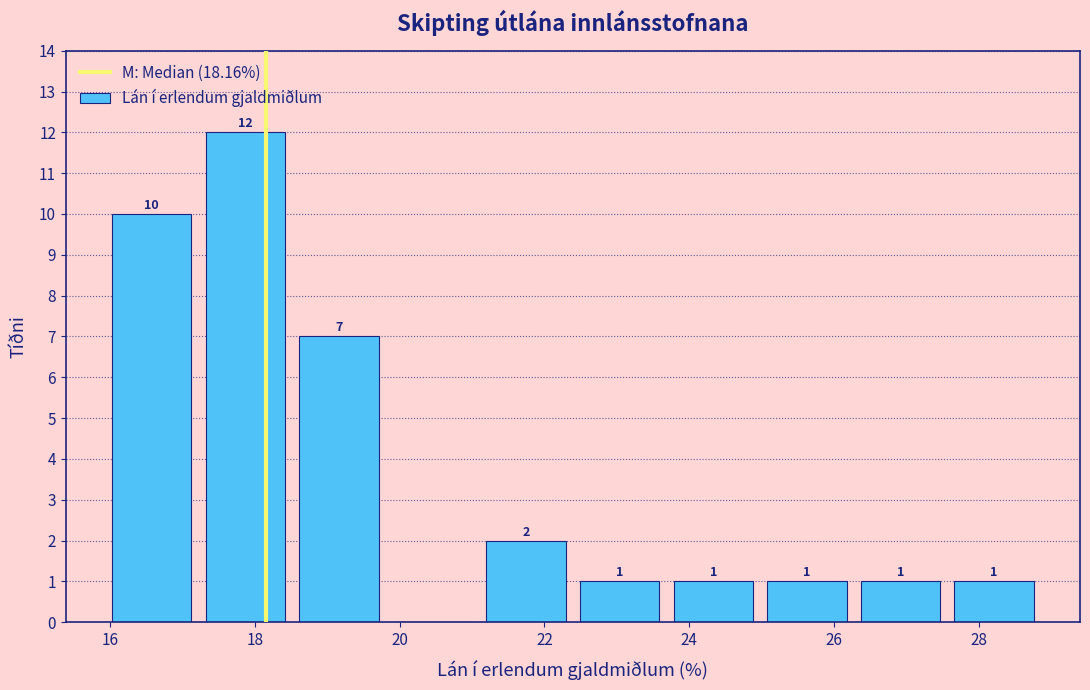

Over which range of the x-axis is the bar tallest?

17.2 to 18.6